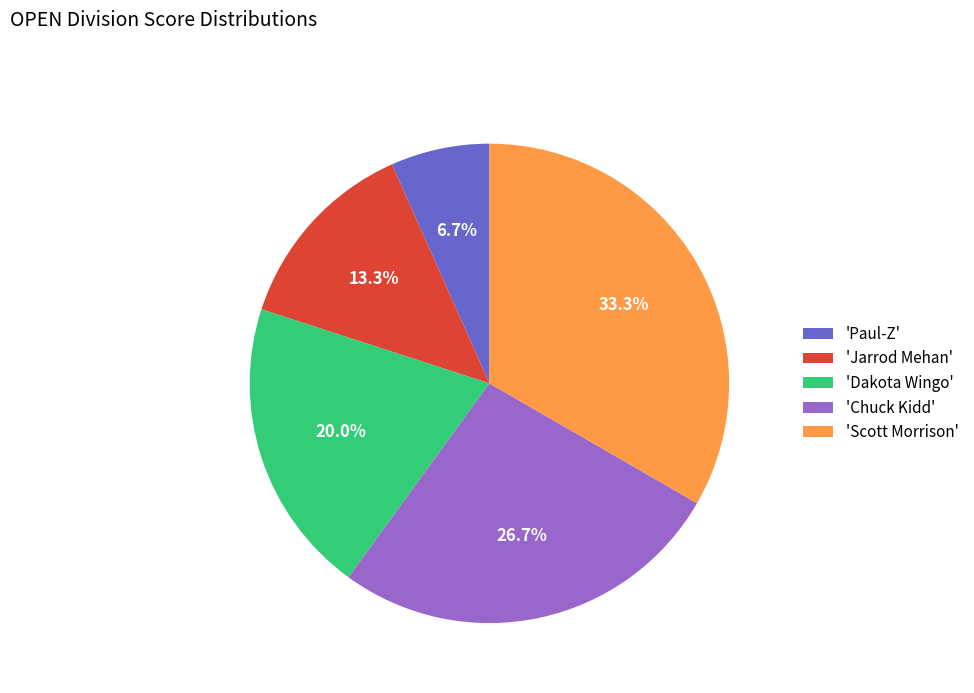

What is the smallest slice in the pie chart?

'Paul-Z'